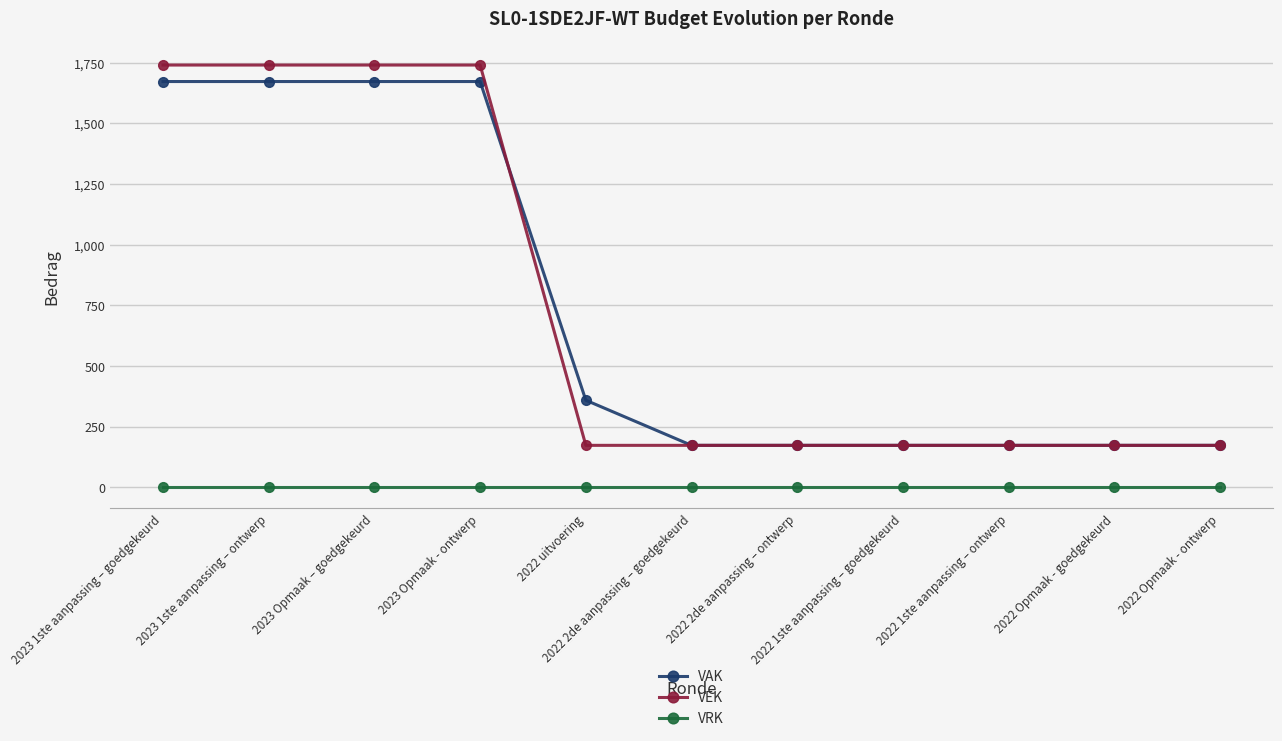

What position from the right is 2022 1ste aanpassing – goedgekeurd?

4